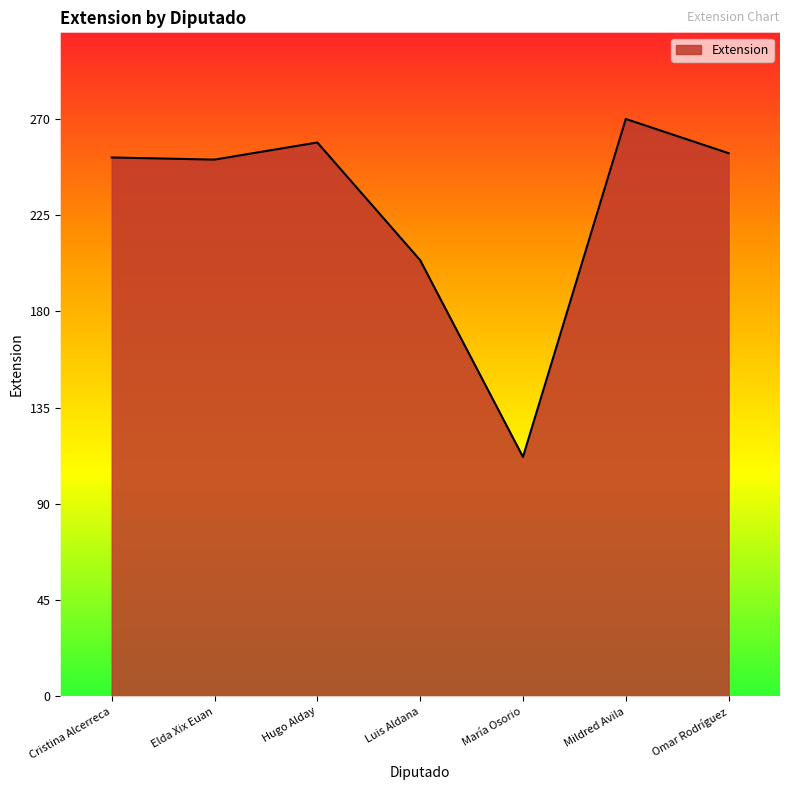

Count the number of categories in the chart.

7